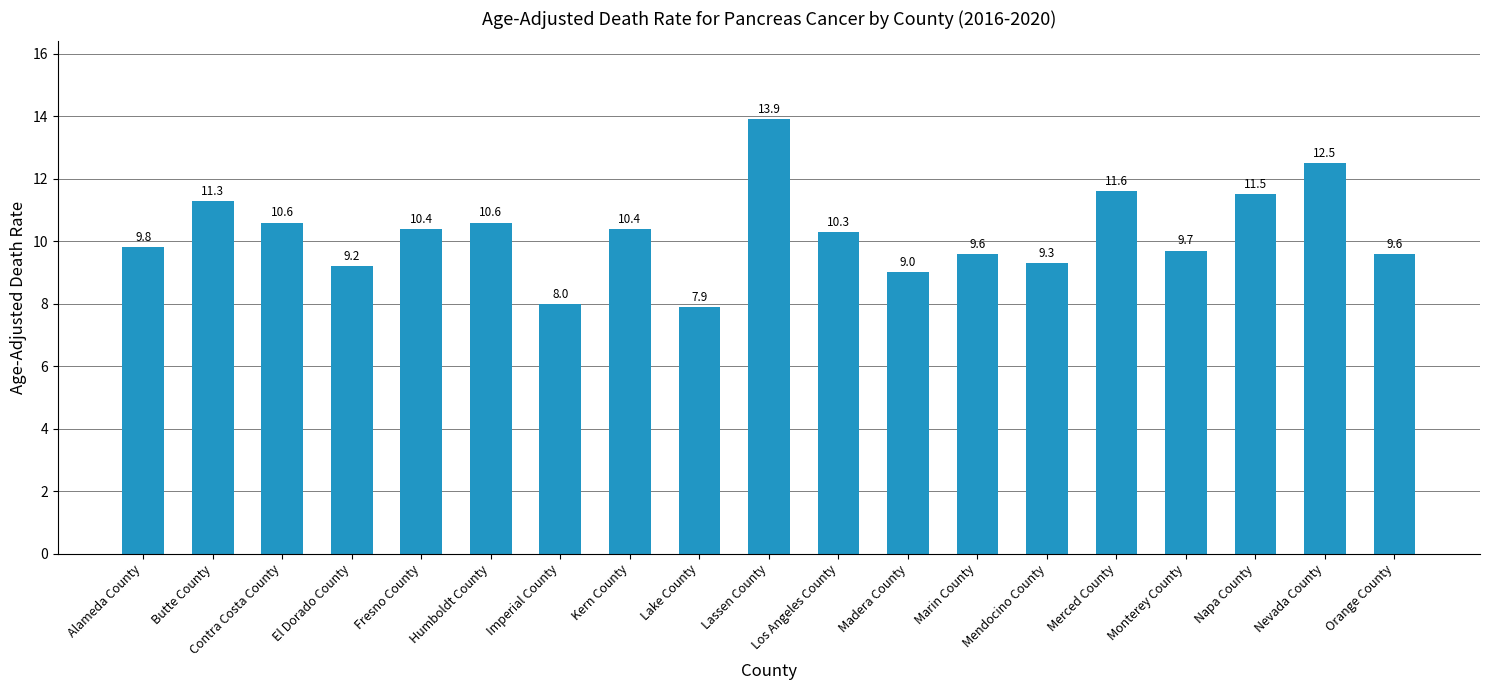

Read the value at El Dorado County.

9.2